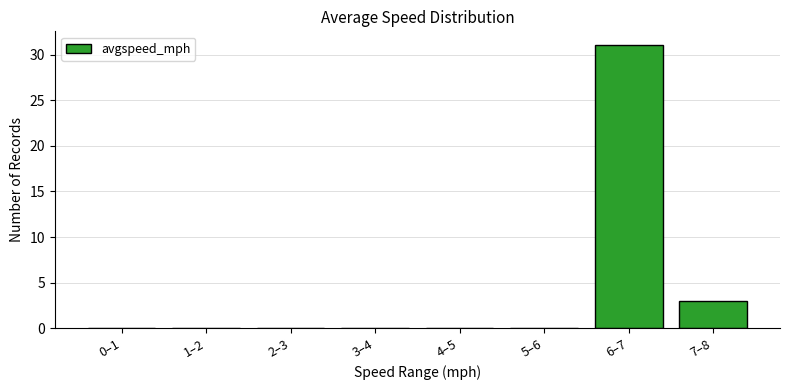

Reading right to left, what are all the values shown in this chart?

7–8=3	6–7=31	5–6=0	4–5=0	3–4=0	2–3=0	1–2=0	0–1=0